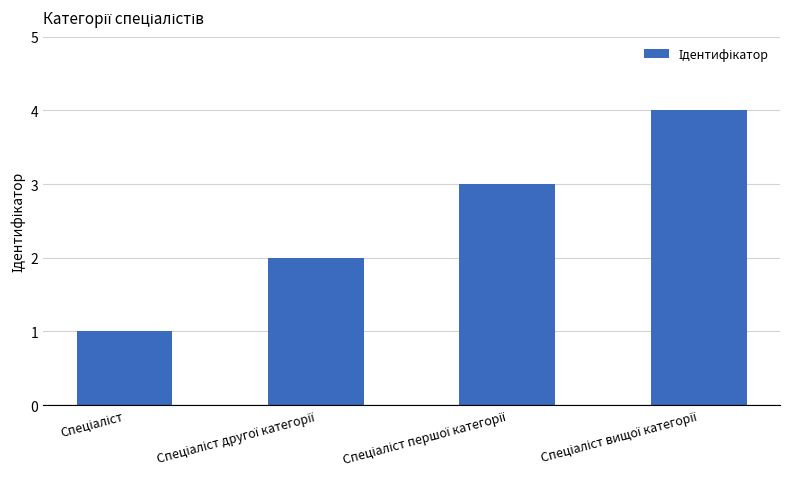

Reading right to left, extract all data points from this chart.

4	3	2	1